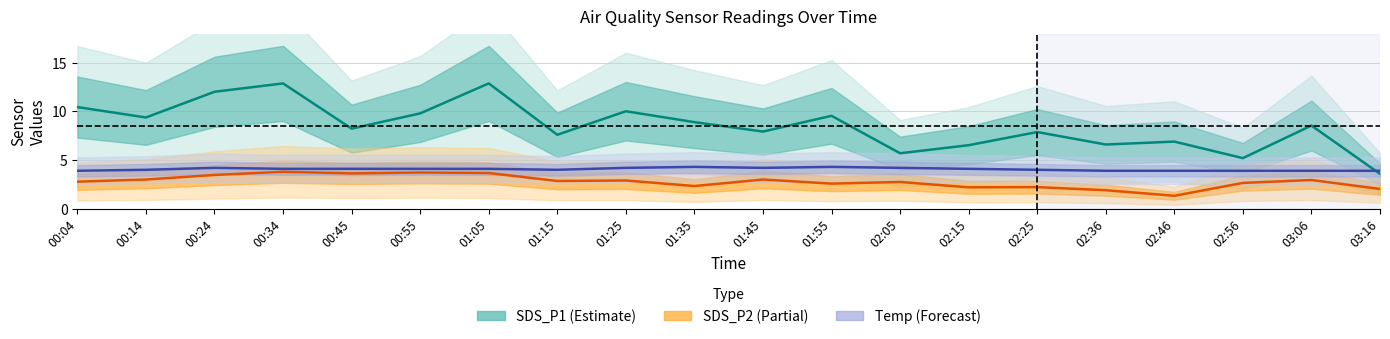

At which category is the sum across all series the highest?

00:34